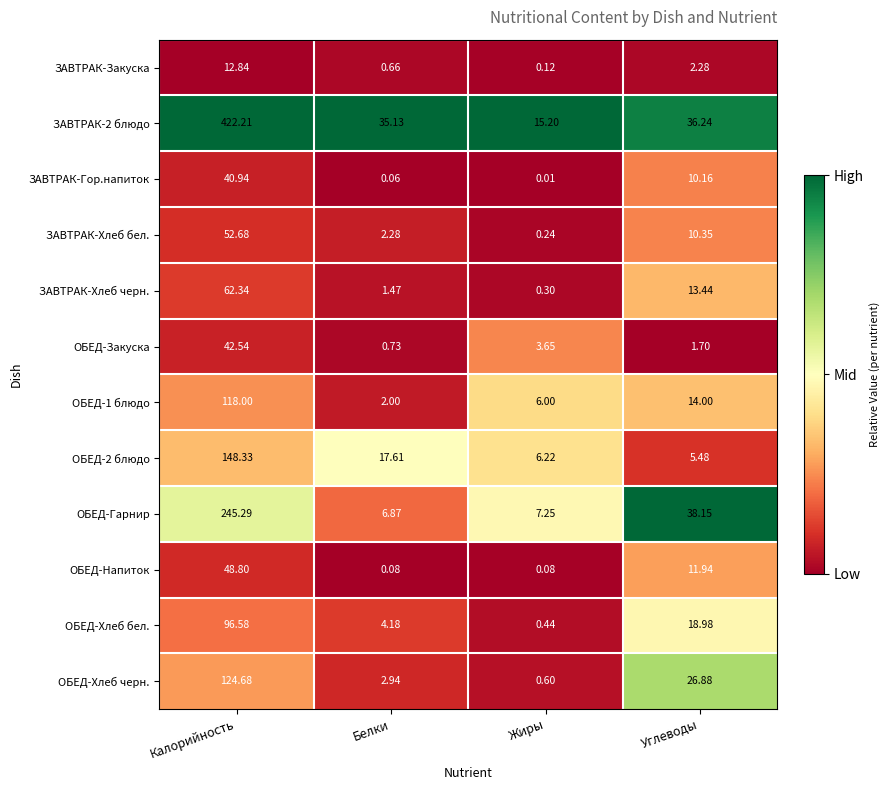

Where does the ЗАВТРАК-Хлеб черн. series first go above 13?

Калорийность